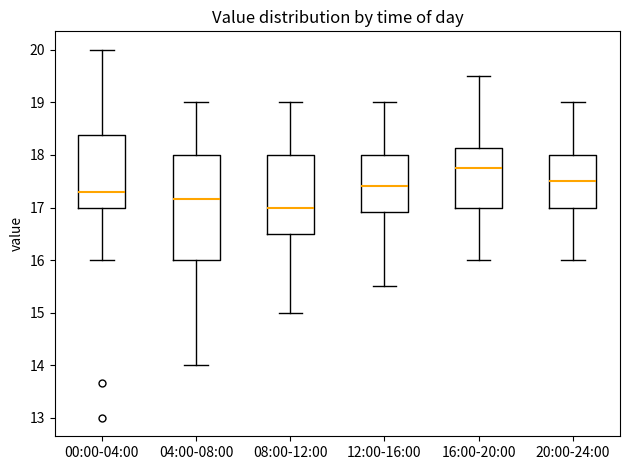

Reading left to right, transcribe this box plot: for each box, give where its median line is, the range the box spans, and where its two whiskers end, as read against the y-axis. The values are not printed on the chart, so give them approximately, as read against the axis.

00:00-04:00: median 17.3, box 17.0 to 18.4, whiskers 16.0 to 20.0
04:00-08:00: median 17.2, box 16.0 to 18.0, whiskers 14.0 to 19.0
08:00-12:00: median 17.0, box 16.5 to 18.0, whiskers 15.0 to 19.0
12:00-16:00: median 17.4, box 16.9 to 18.0, whiskers 15.5 to 19.0
16:00-20:00: median 17.8, box 17.0 to 18.1, whiskers 16.0 to 19.5
20:00-24:00: median 17.5, box 17.0 to 18.0, whiskers 16.0 to 19.0